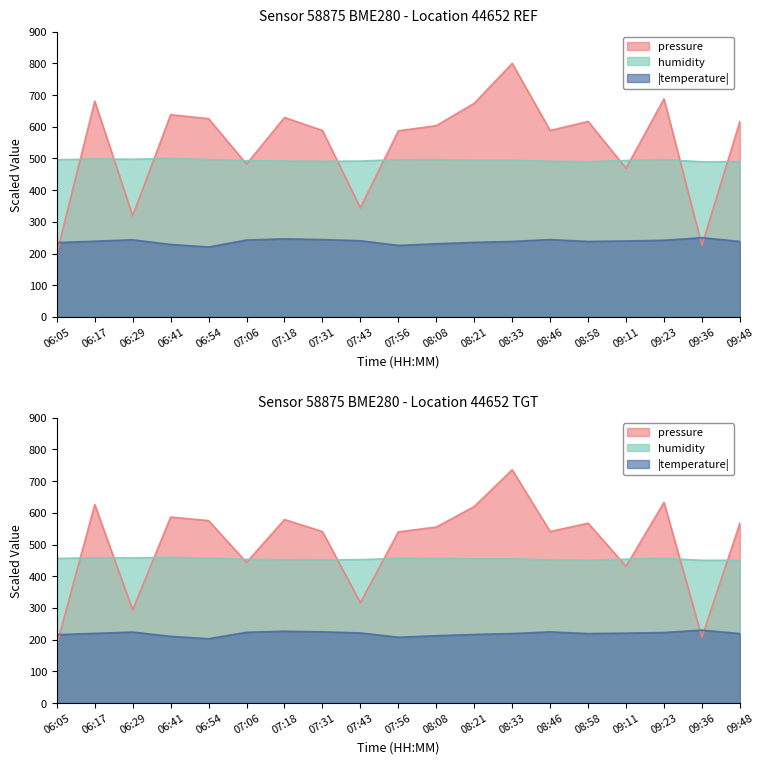

At how many categories does at least one series exceed 756?

1